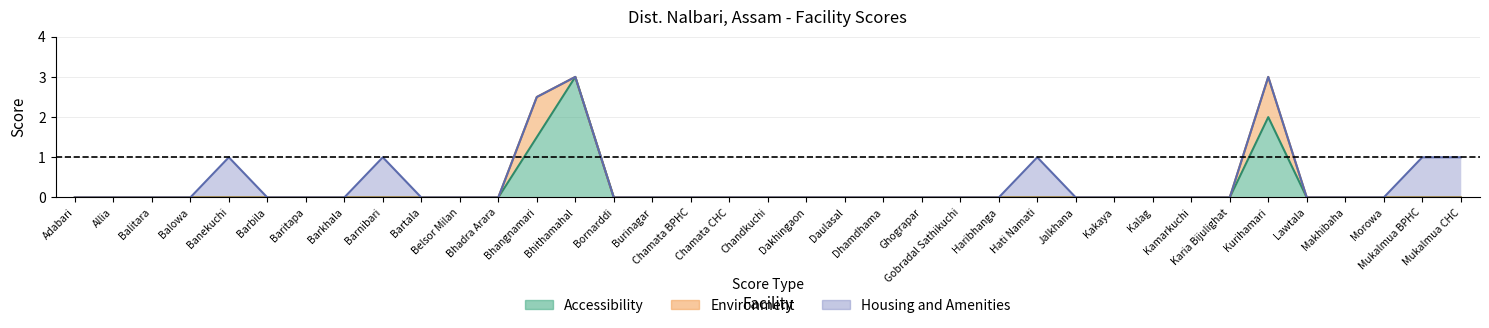

Which series has the widest spread of values?

Accessibility